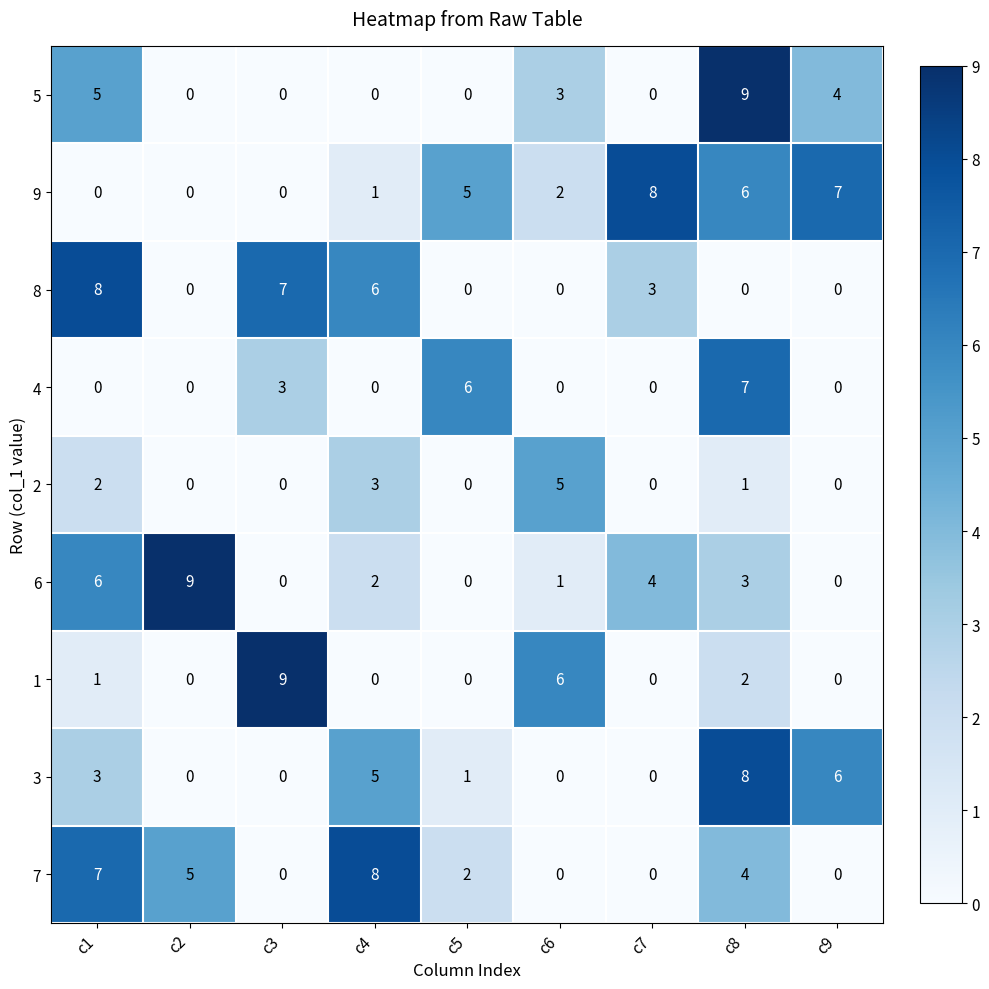

Which series has the largest total across all categories?

9